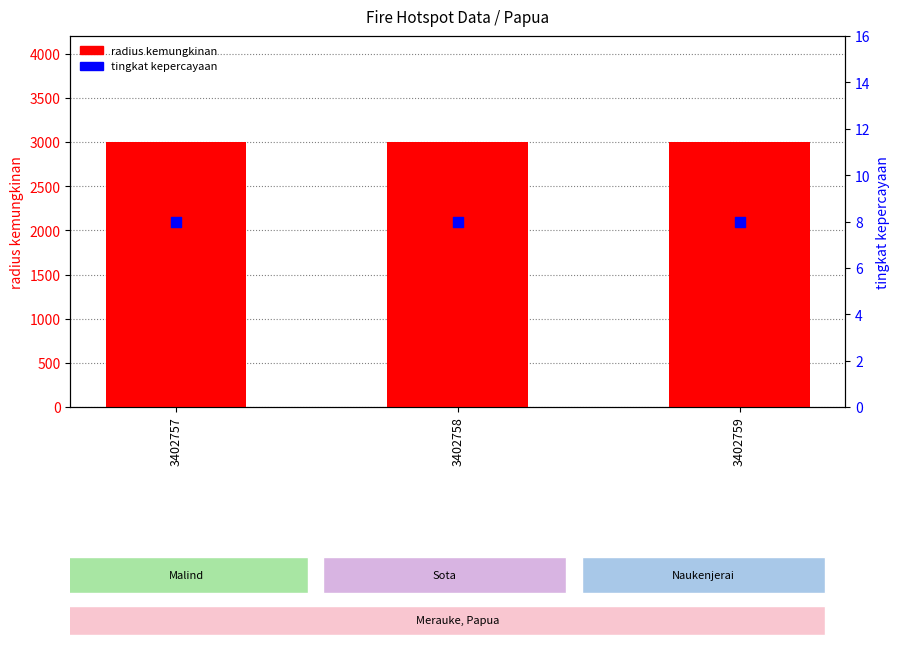

Is the value of radius kemungkinan at 3402759 greater than the value of tingkat kepercayaan at 3402757?

Yes